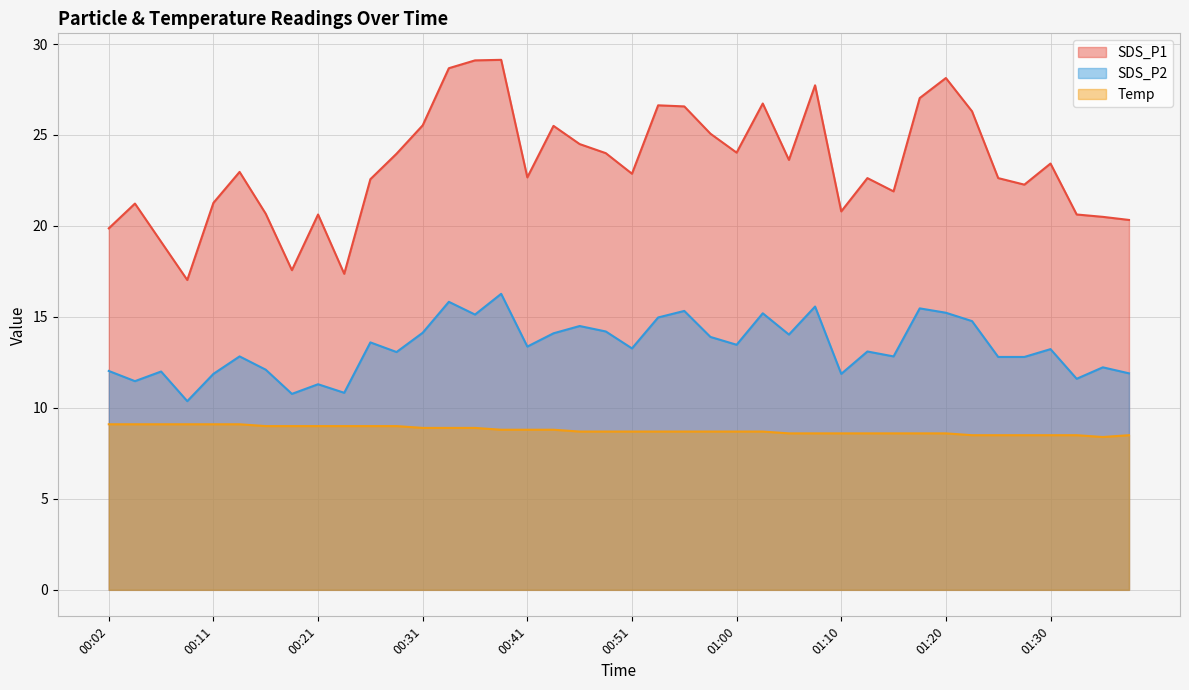

How many data points in SDS_P2 are less than 13?

17